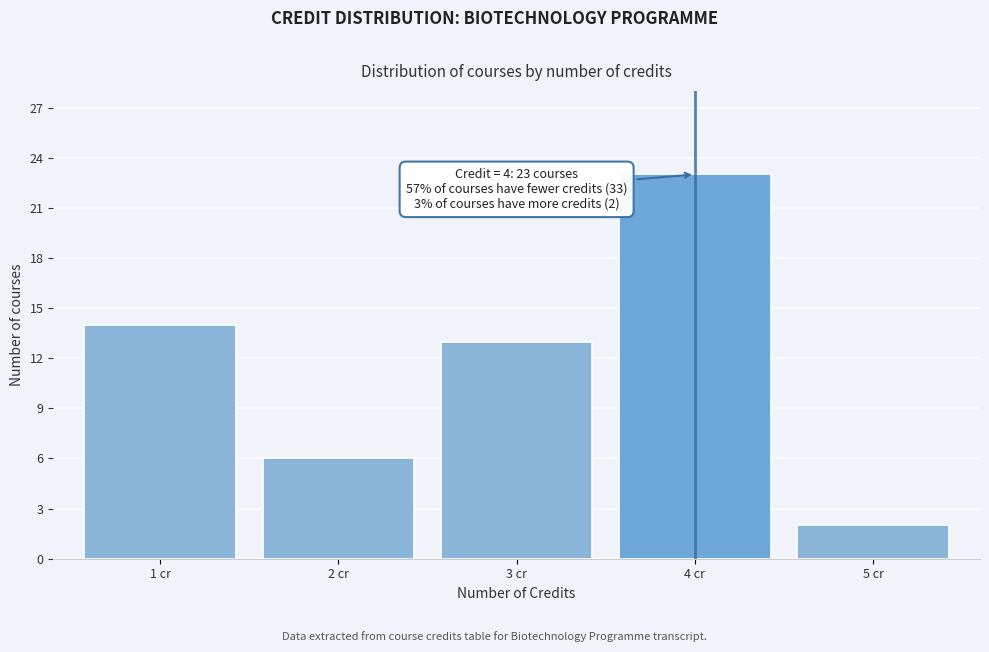

Which range on the x-axis has the tallest bar?

3.5 to 4.5